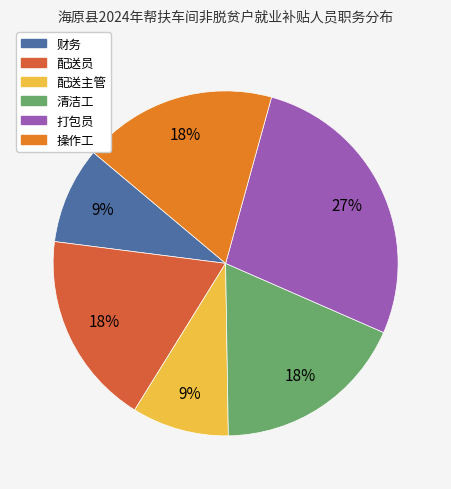

How many segments does this pie chart have?

6